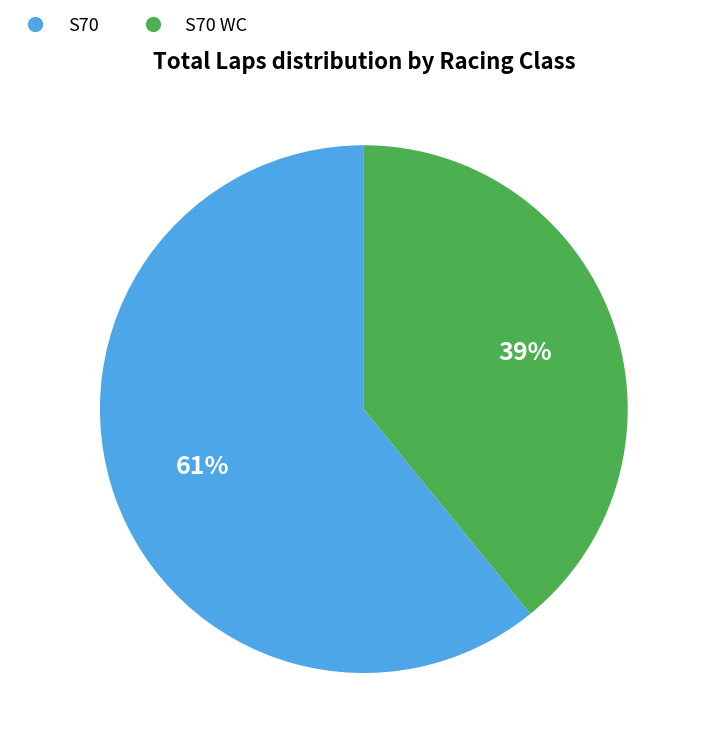

To the nearest percent, what is the difference between the largest and smallest slice percentages?

22%